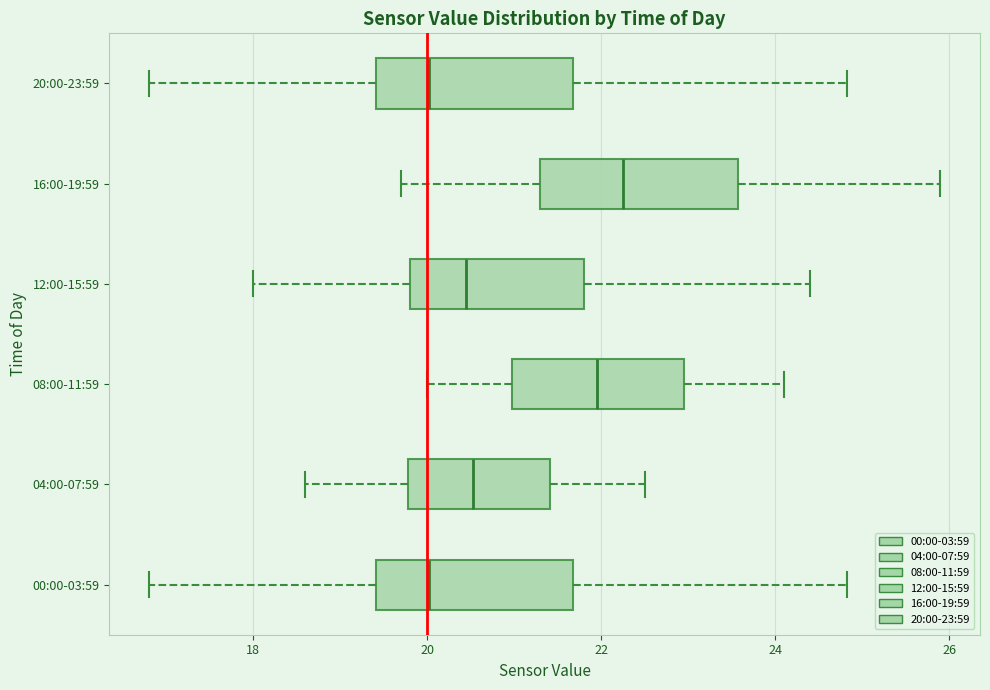

Where does the left whisker of the box for 04:00-07:59 end on the x-axis? The values are not printed on the chart, so give them approximately, as read against the axis.

18.6